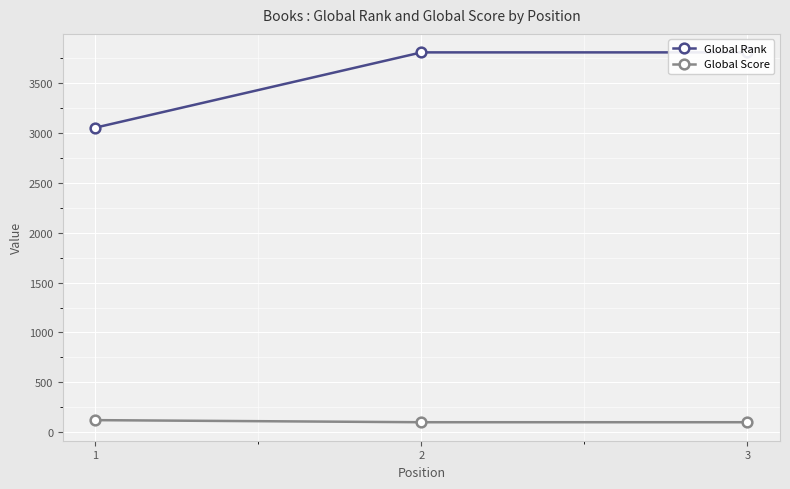

Between 2 and 3, which series saw the biggest shift?

Global Rank